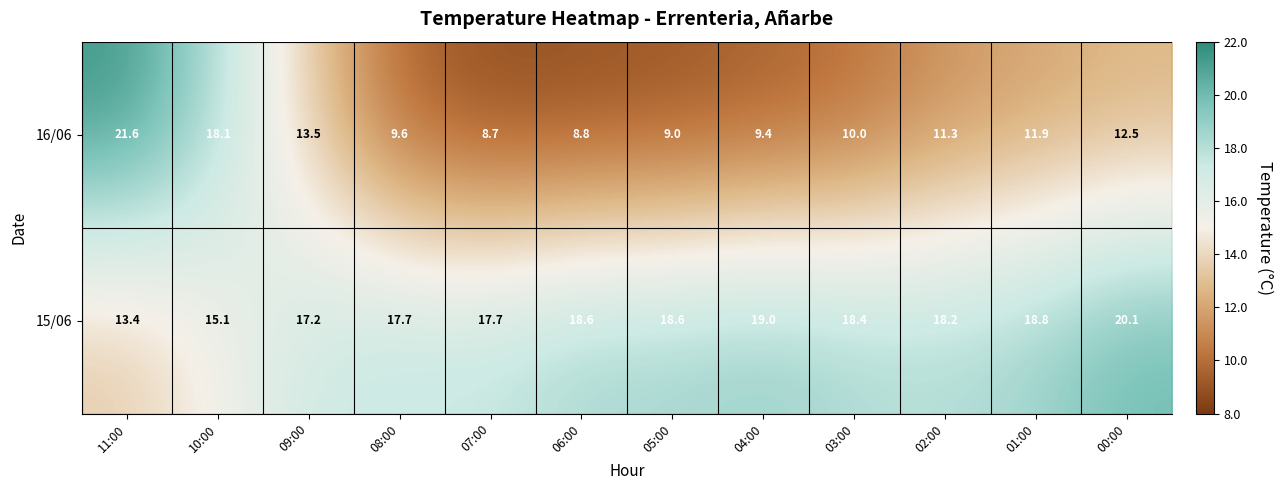

Which series has the largest total across all categories?

15/06